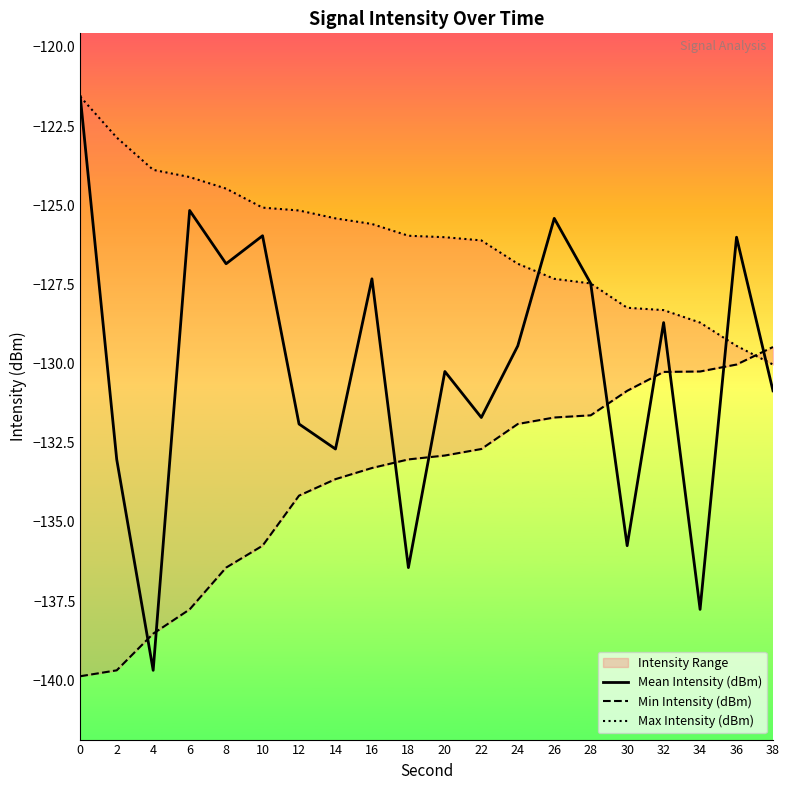

What is the spread (max minus min) of values at 6?

13.6